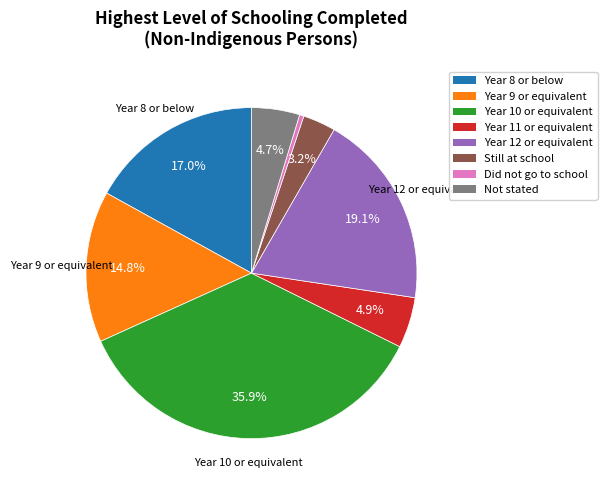

What is the ratio of the value at Year 9 or equivalent to the value at Year 12 or equivalent?

0.8